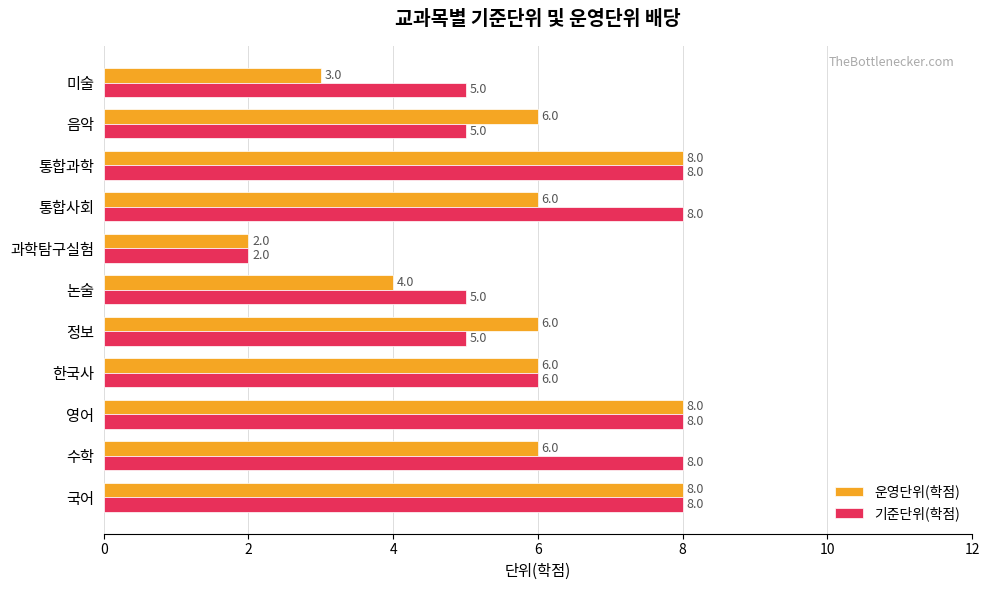

Between 국어 and 수학, which series saw the biggest shift?

운영단위(학점)